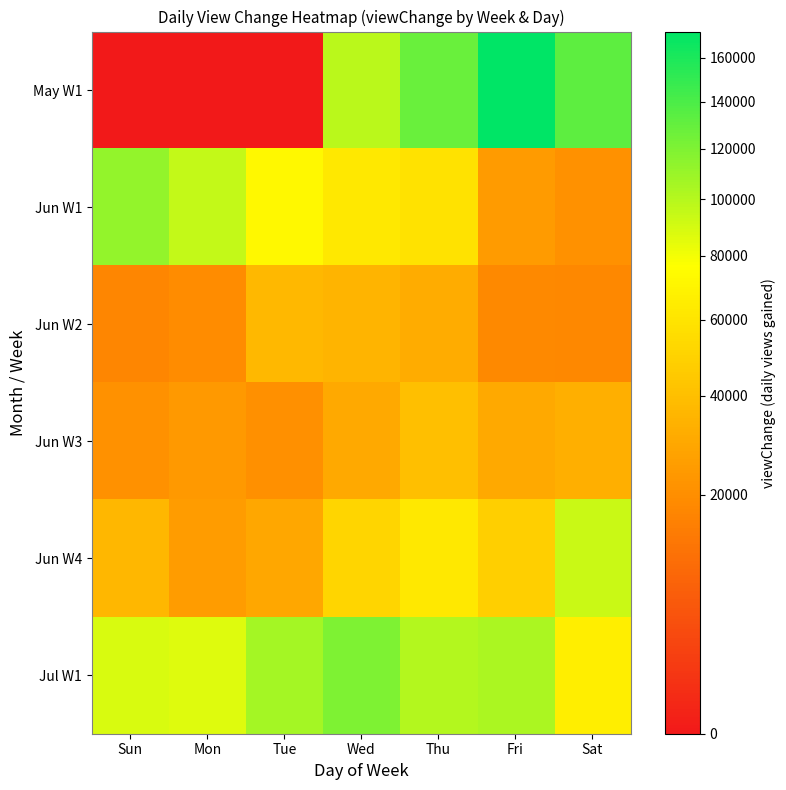

At how many categories does at least one series exceed 69371?

7